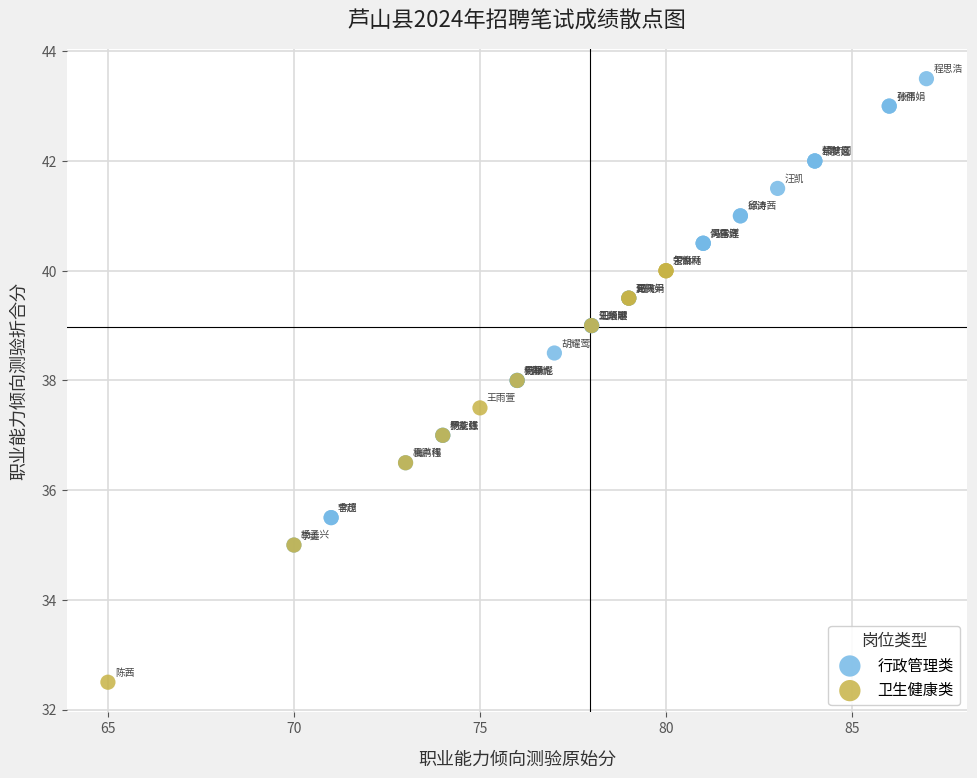

Which series contains the lowest Y value?

卫生健康类